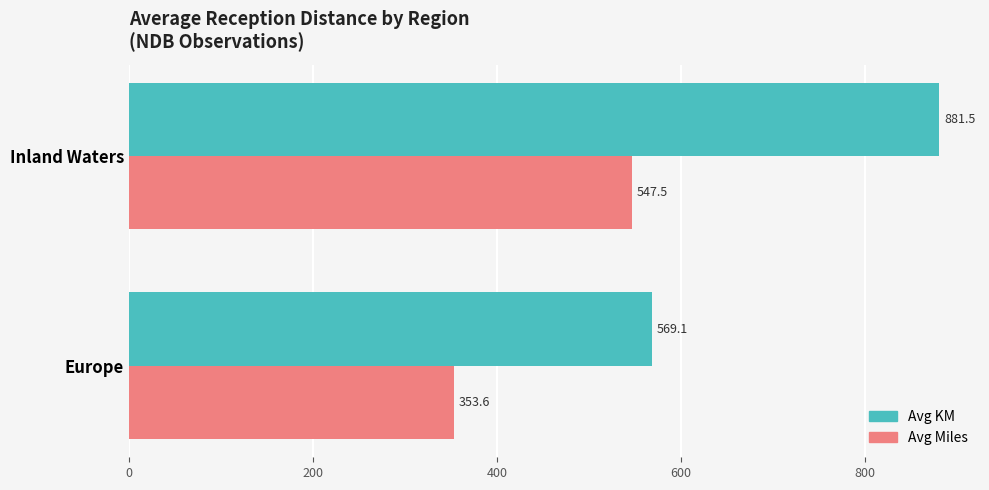

Which series has the largest range (max minus min)?

Avg KM